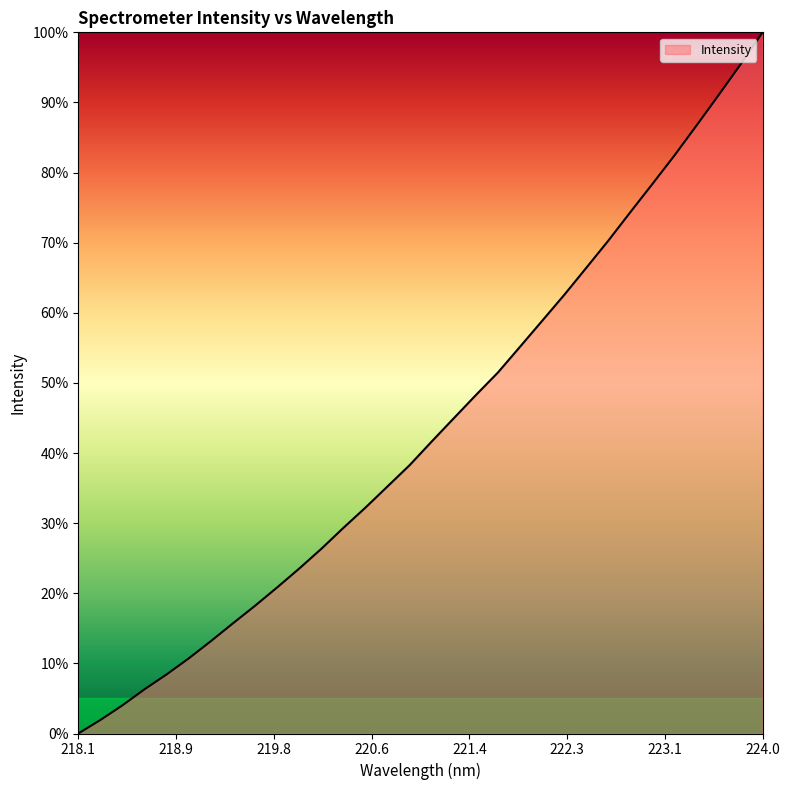

At which category does the chart reach its peak across all series?

224.0